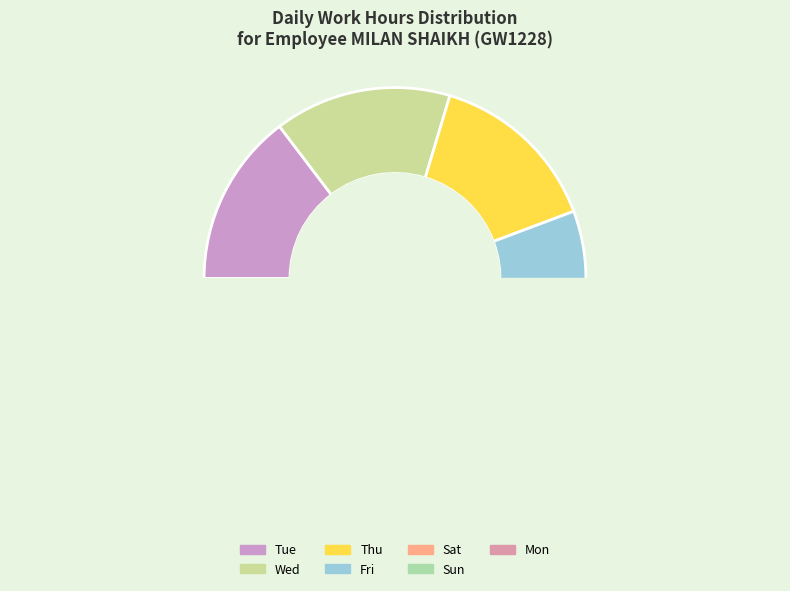

Which category has the smallest portion of the pie?

Sun